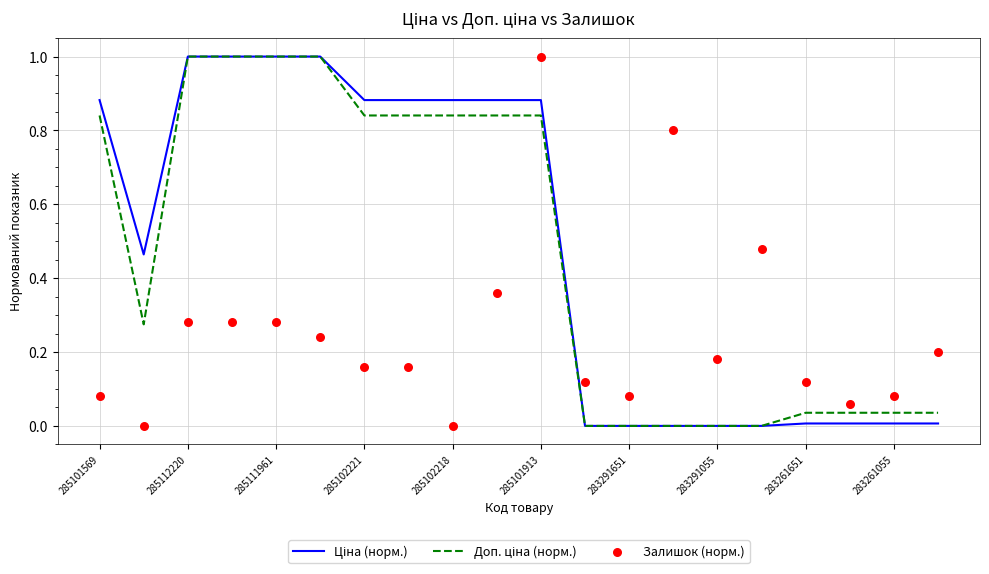

Which series has the largest total across all categories?

Ціна (норм.)